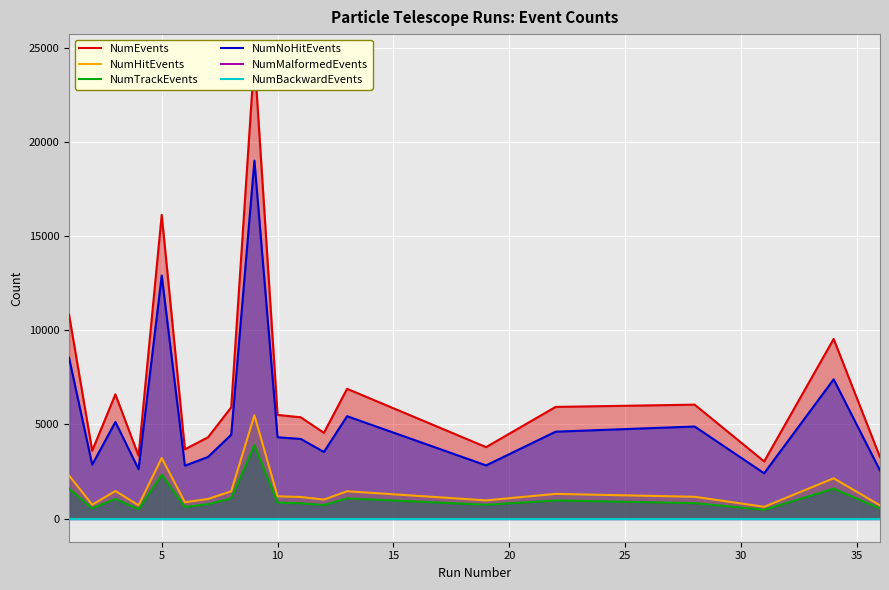

True or false: NumMalformedEvents and NumHitEvents intersect in this chart.

False